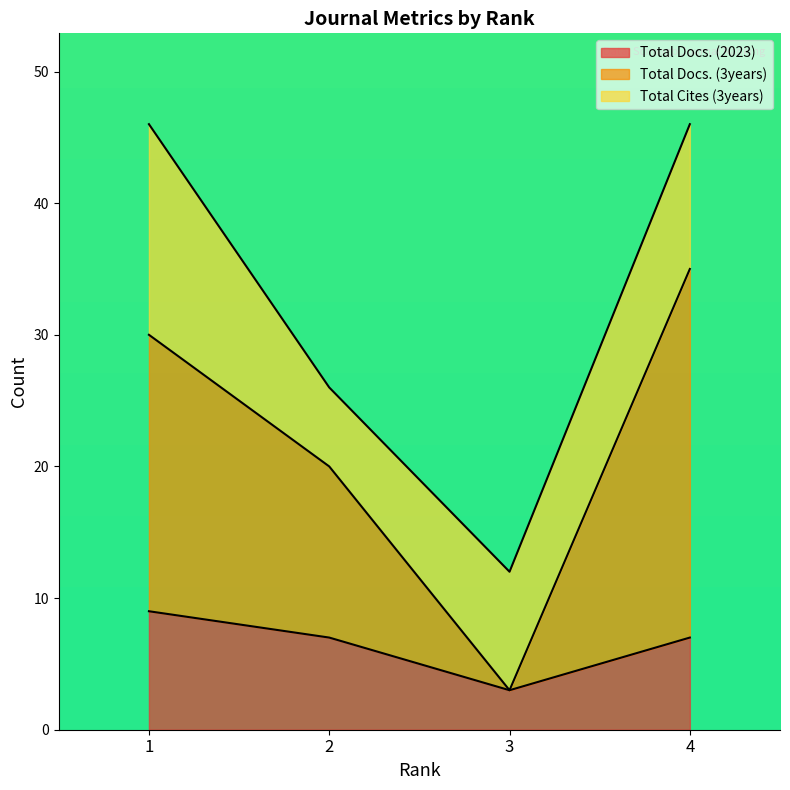

What is the maximum value for Total Docs. (2023)?

9